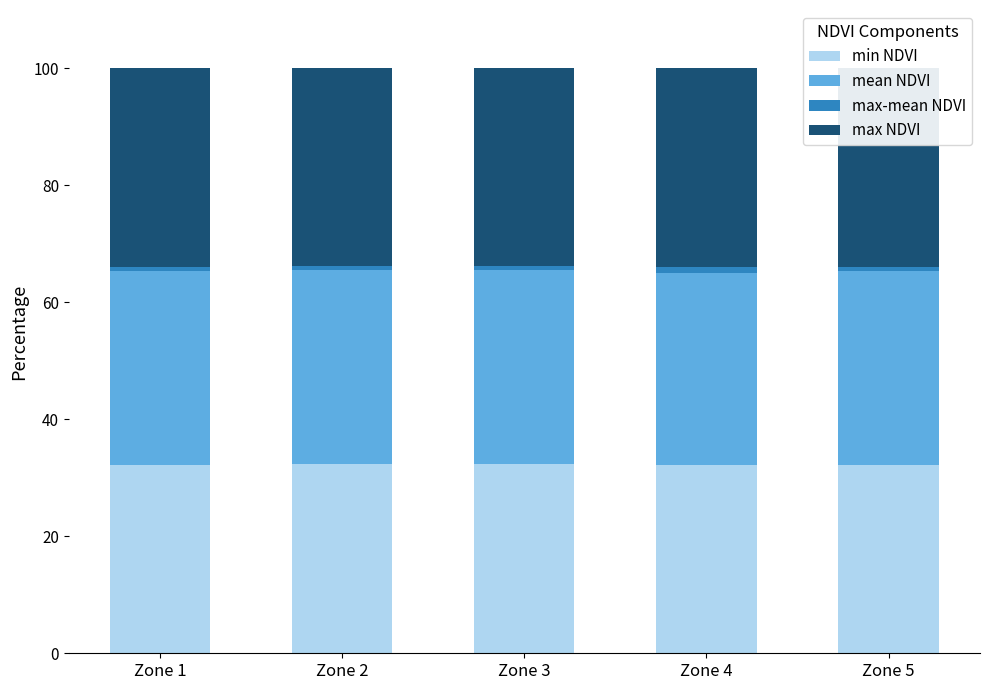

What is the lowest value of the min NDVI series?

32.1